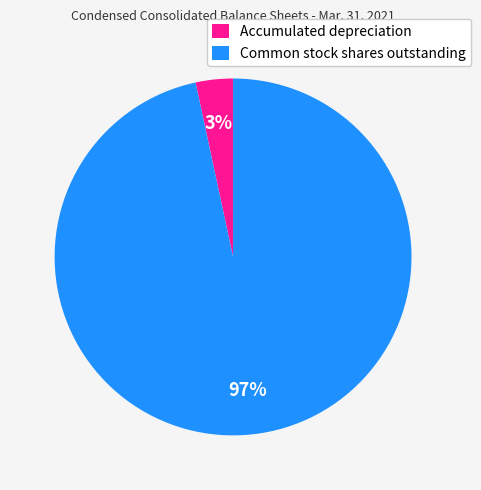

Between Common stock shares outstanding and Accumulated depreciation, which is larger?

Common stock shares outstanding